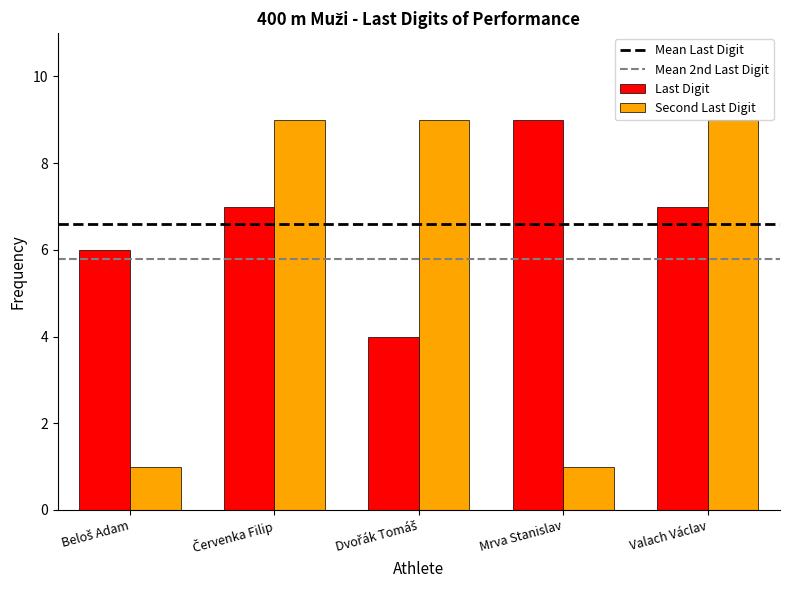

List the series in order of their overall mean, highest first.

Last Digit, Second Last Digit